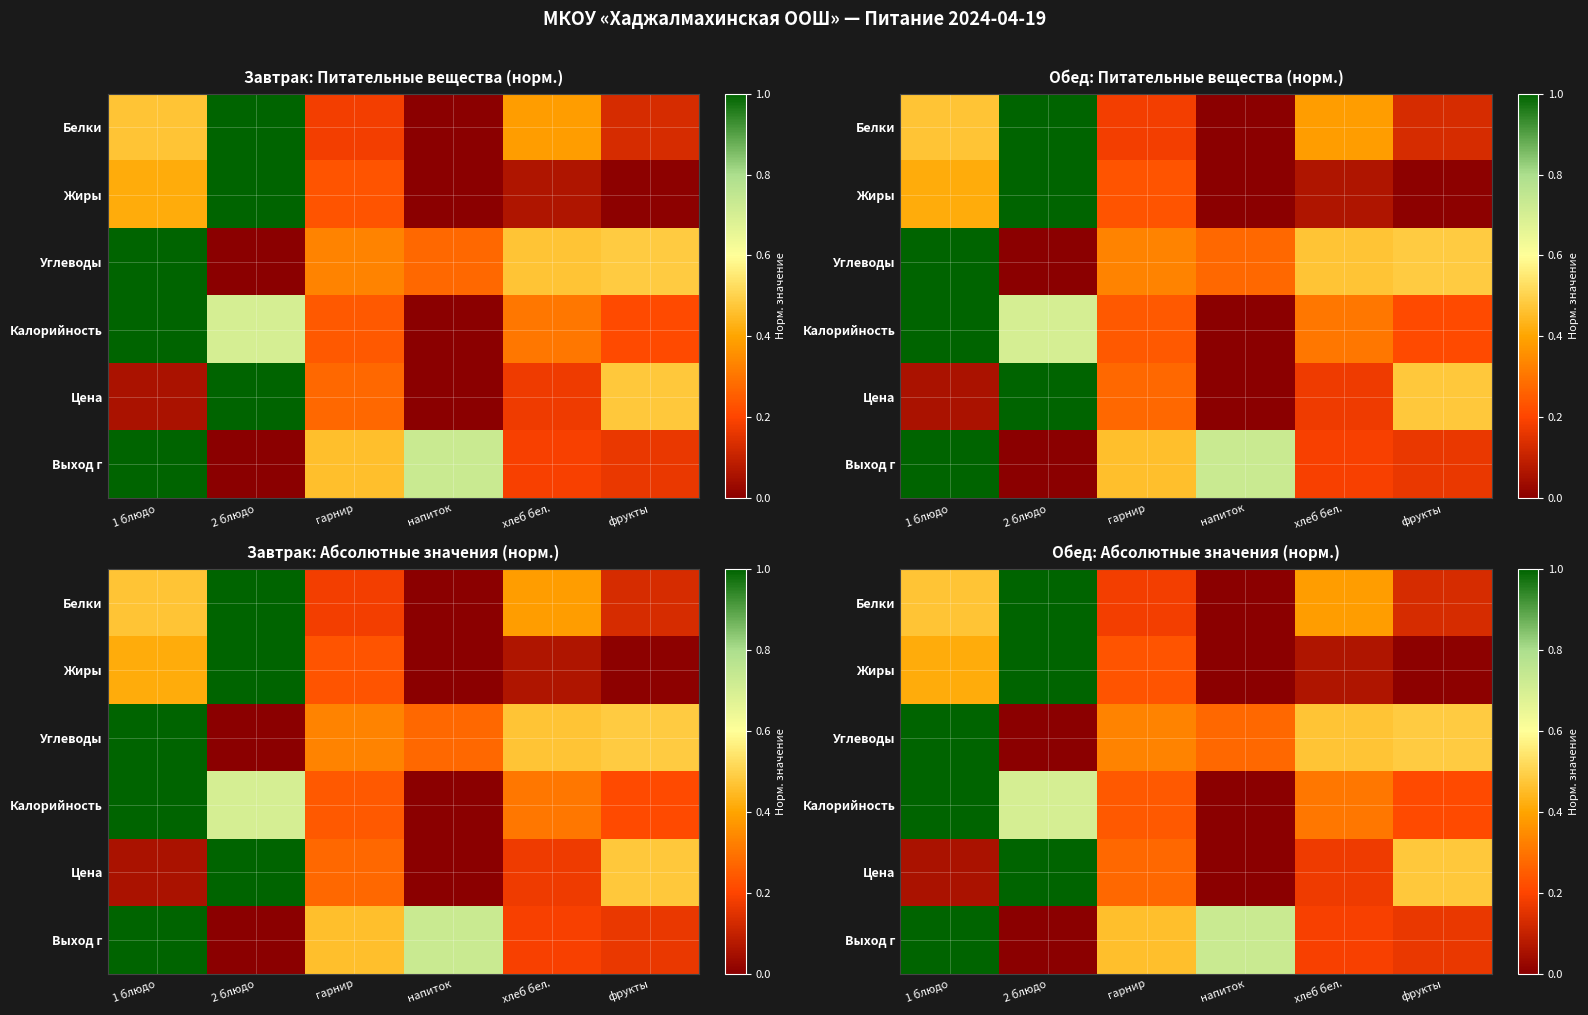

The Жиры series shows 0.2 at гарнир. True or false?

True